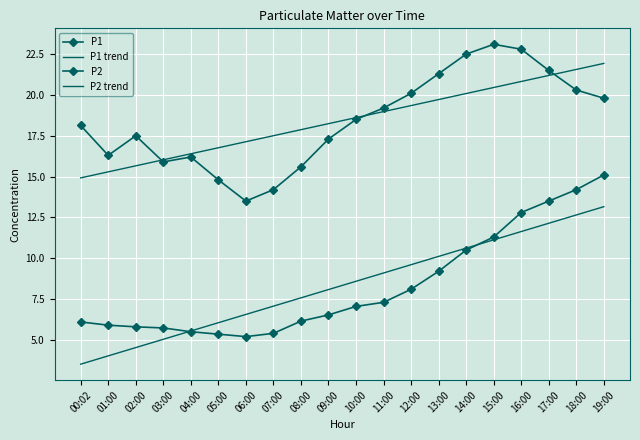

List the series in order of their peak value, highest first.

P1, P1 trend, P2, P2 trend